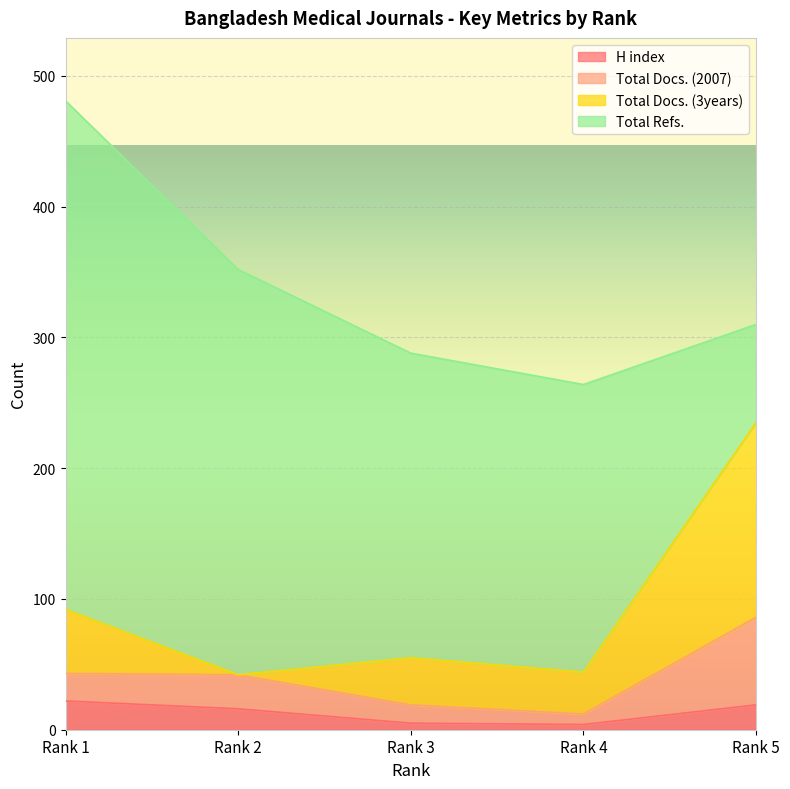

Is it true that Total Refs. equals 220 at Rank 4?

True